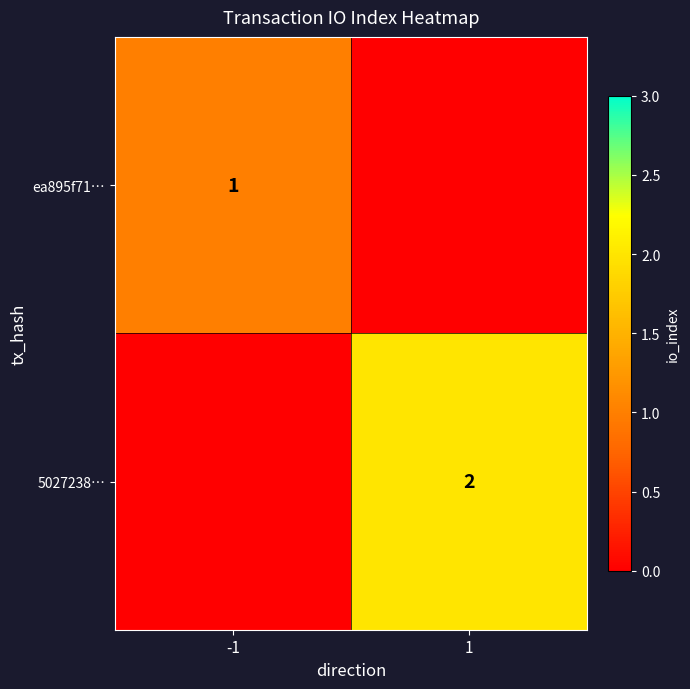

Count the number of data series in this chart.

2